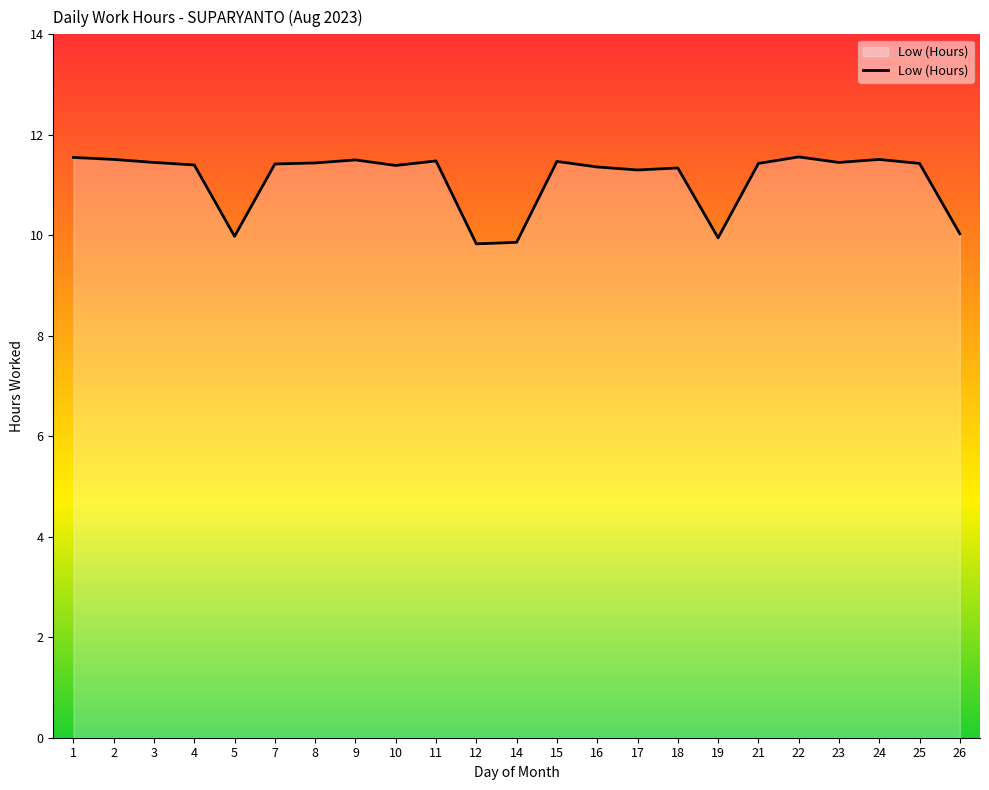

Which has a higher value, 4 or 19?

4